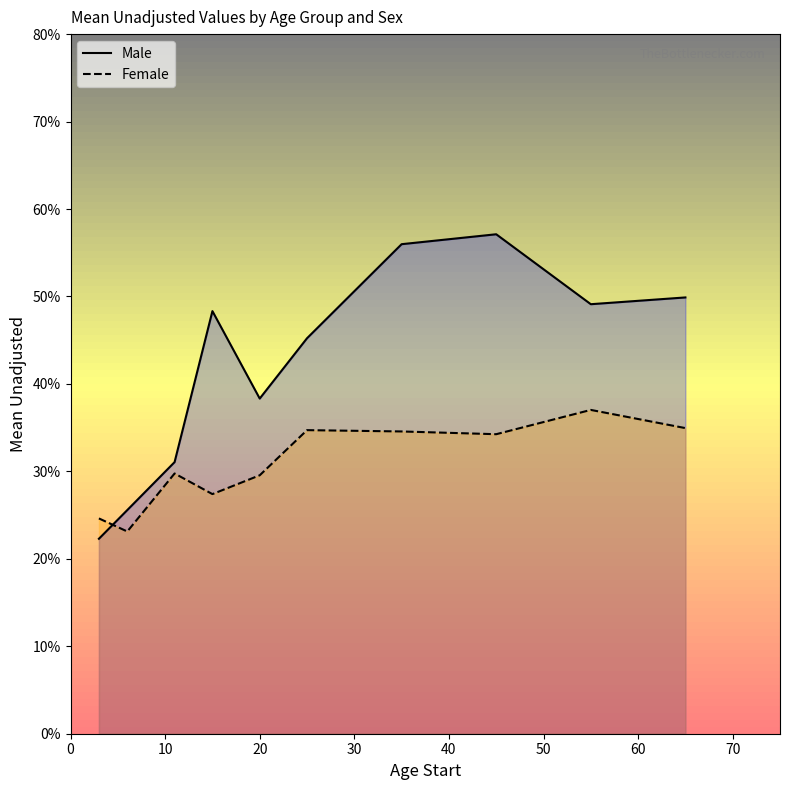

True or false: Female and Male intersect in this chart.

True